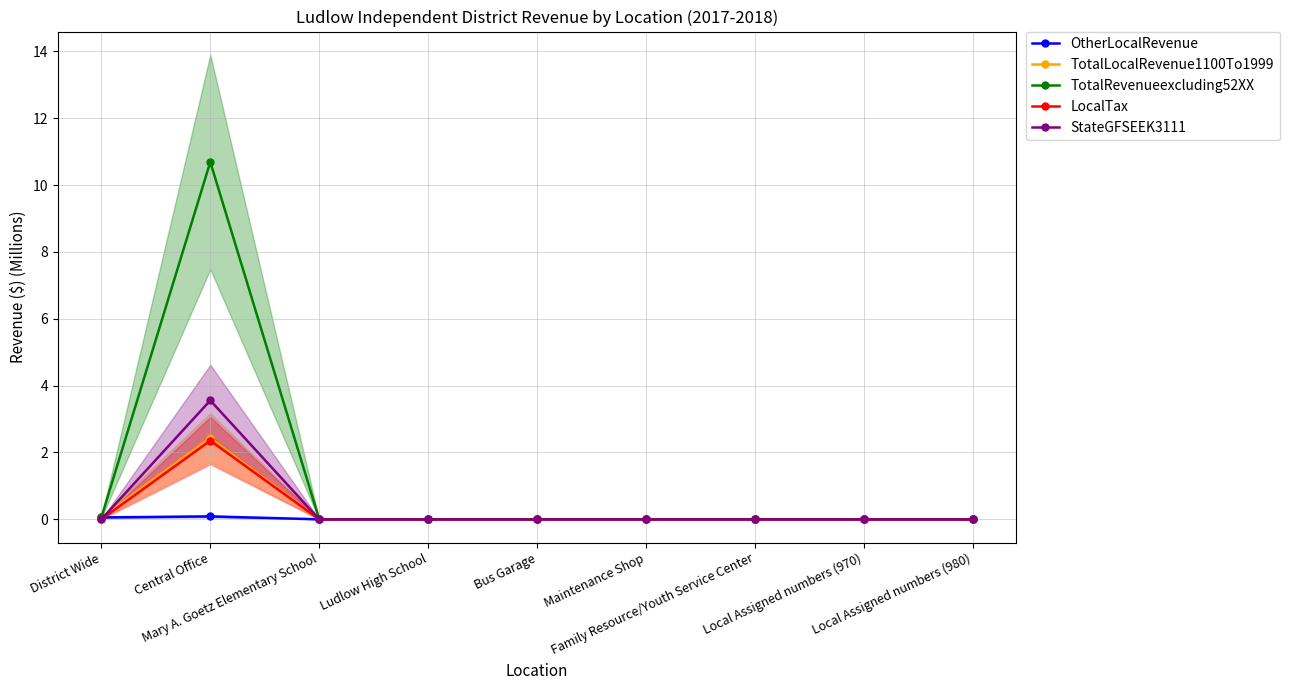

What is the difference between the OtherLocalRevenue values at District Wide and Mary A. Goetz Elementary School?

0.1